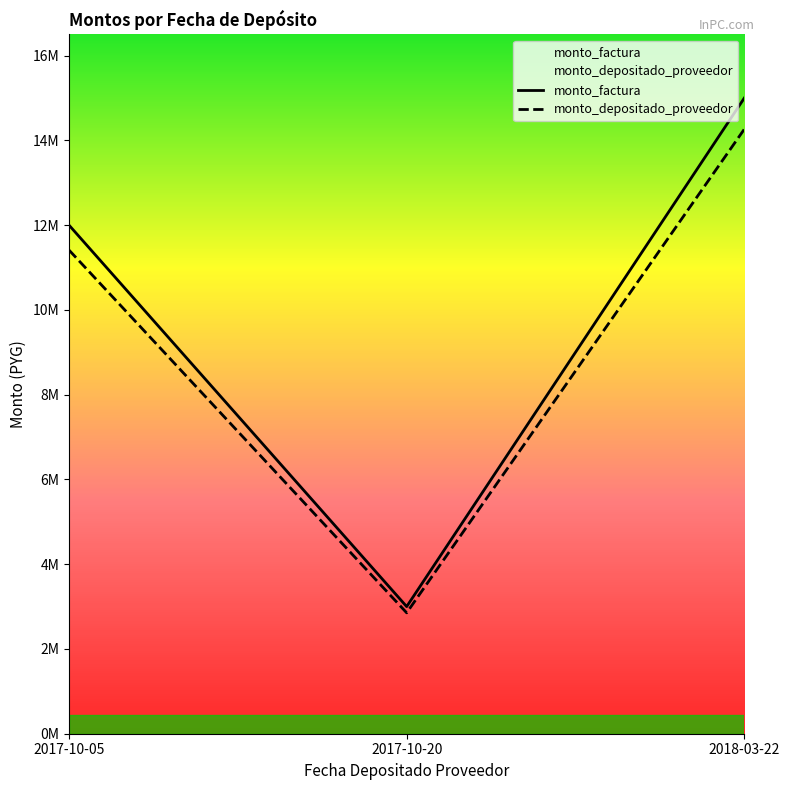

What is the difference between the maximum and second lowest values in the monto_depositado_proveedor series?

2852946